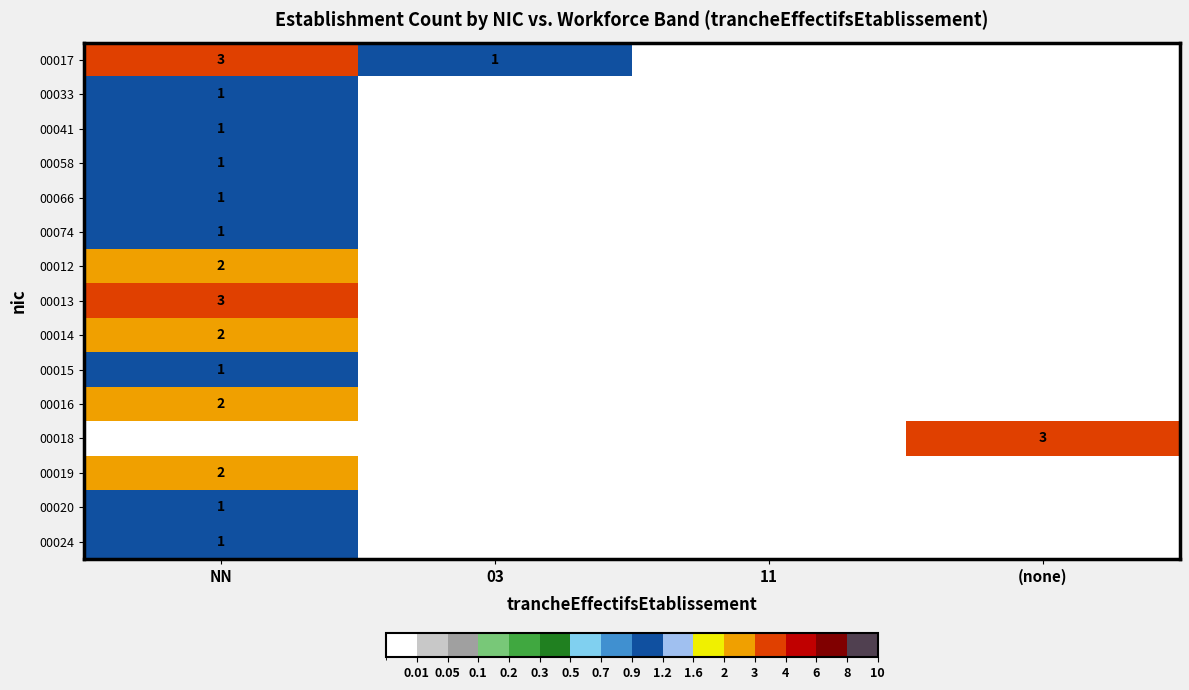

What is the difference between the maximum and minimum values in the 00024 series?

1